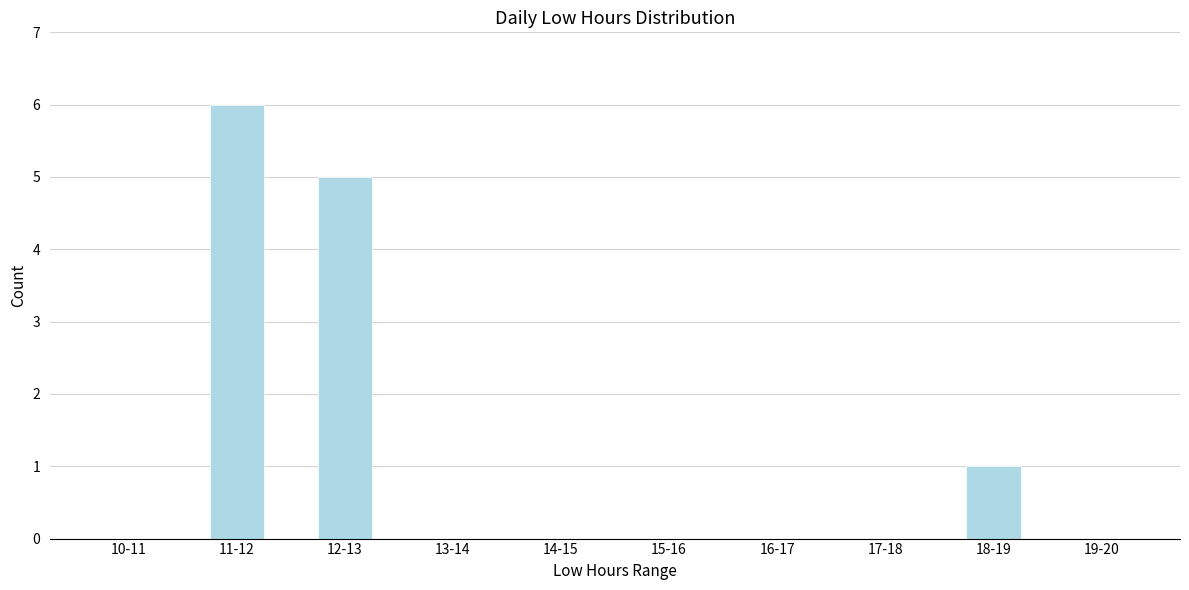

Reading left to right, transcribe all the data shown in this chart.

10-11=0	11-12=6	12-13=5	13-14=0	14-15=0	15-16=0	16-17=0	17-18=0	18-19=1	19-20=0